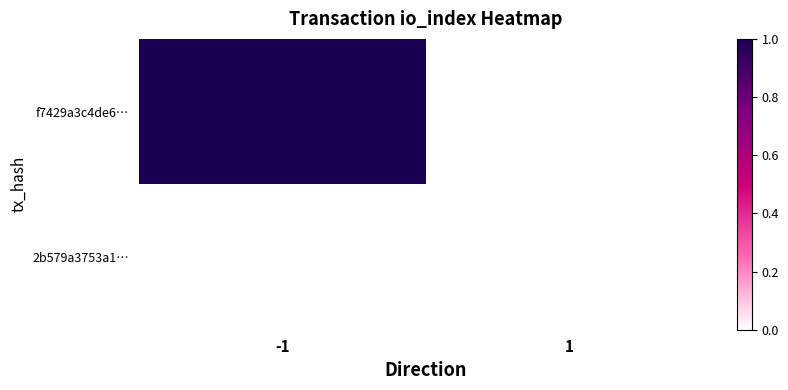

How many data points does each series have?

2